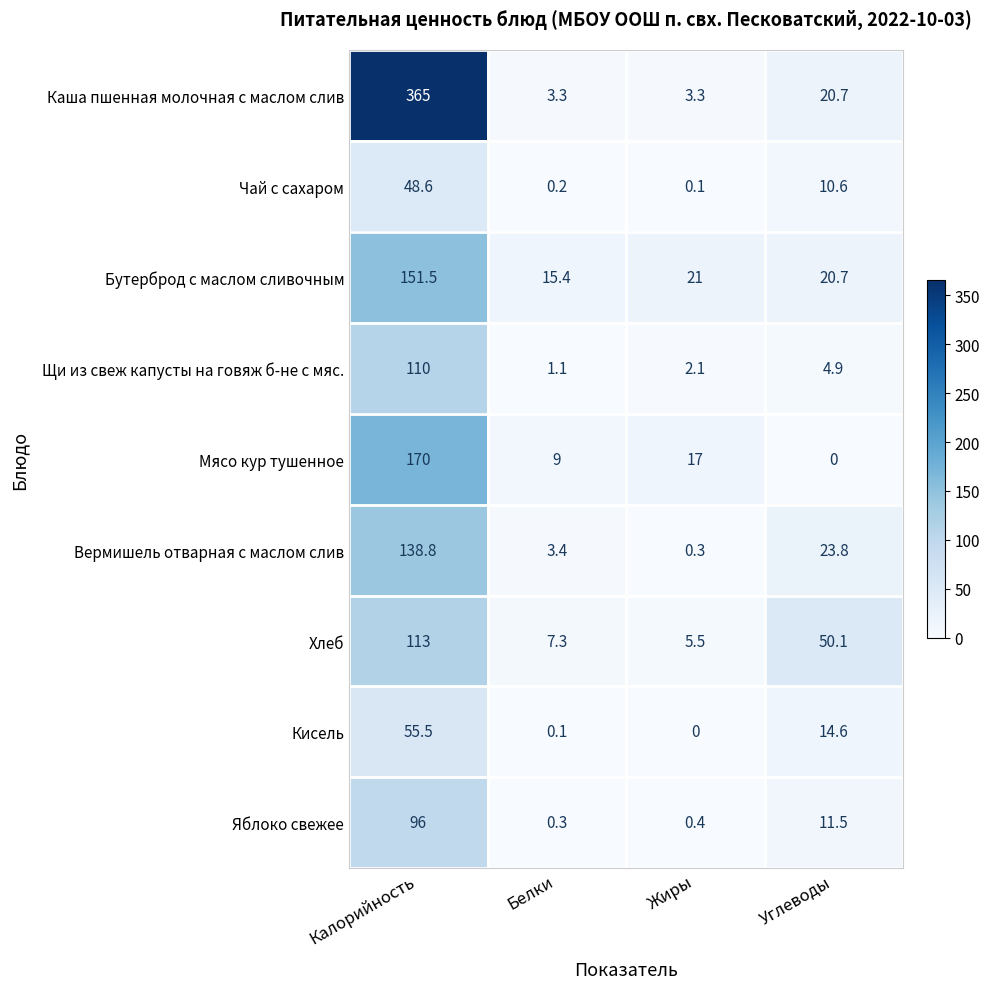

At how many categories does at least one series exceed 34?

2